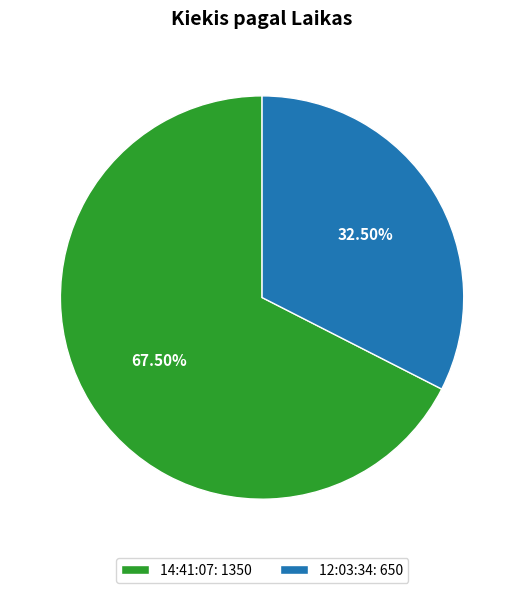

Which category has the biggest portion of the pie?

14:41:07